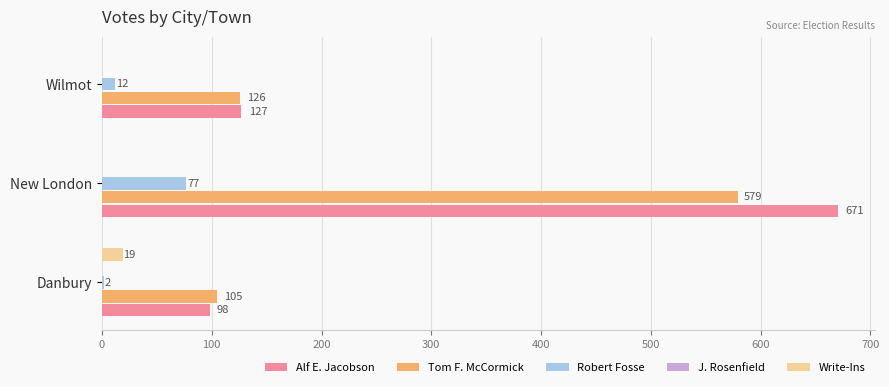

What is the sum of all Write-Ins values?

19